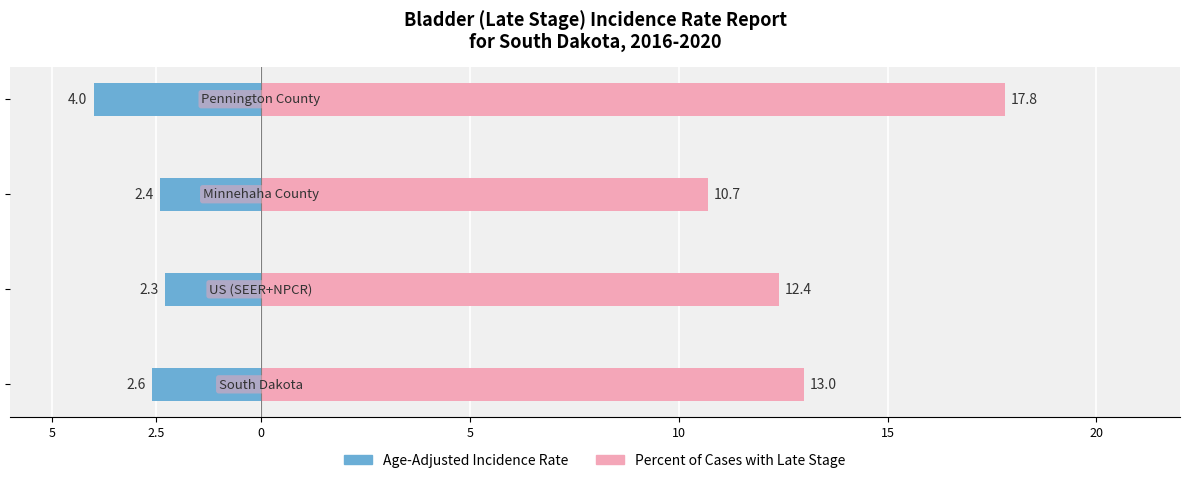

What is the difference between the highest and lowest values at 5?

15.6